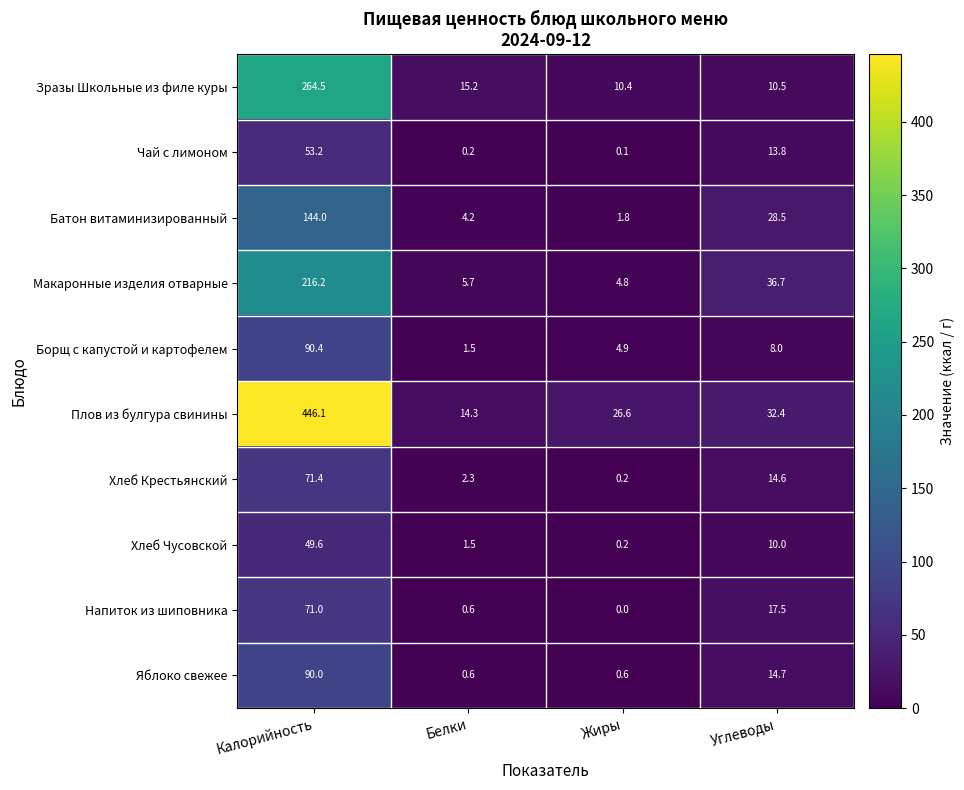

Which series has the widest spread of values?

Плов из булгура свинины